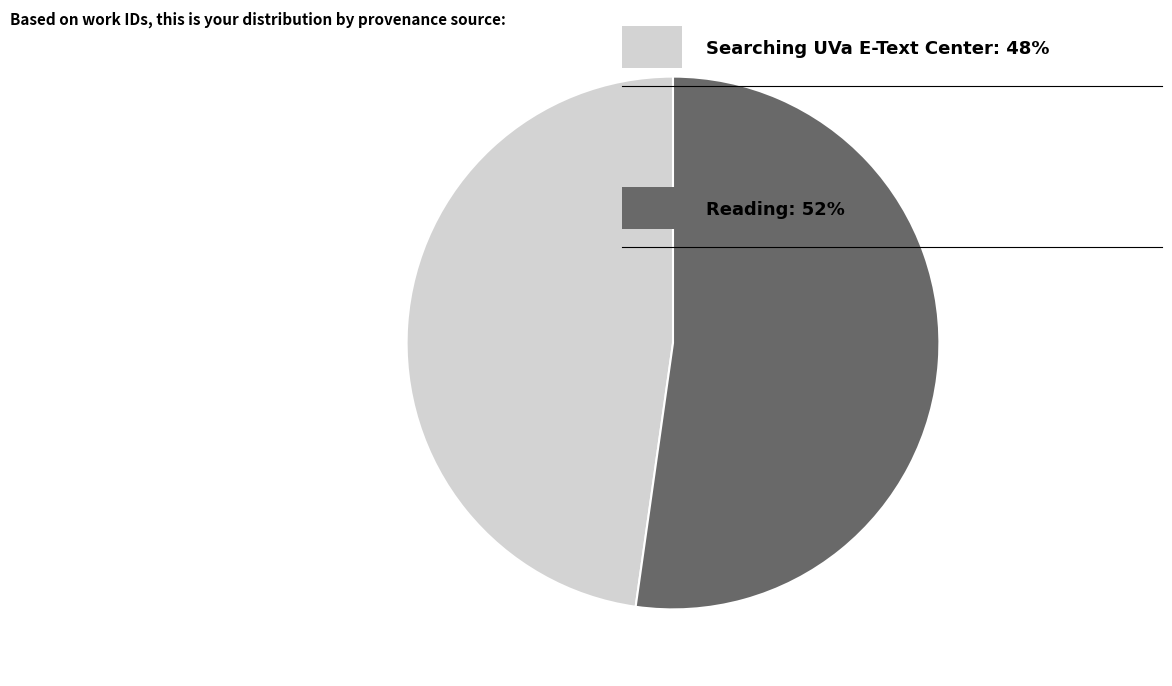

Is there a majority slice in this chart?

Yes